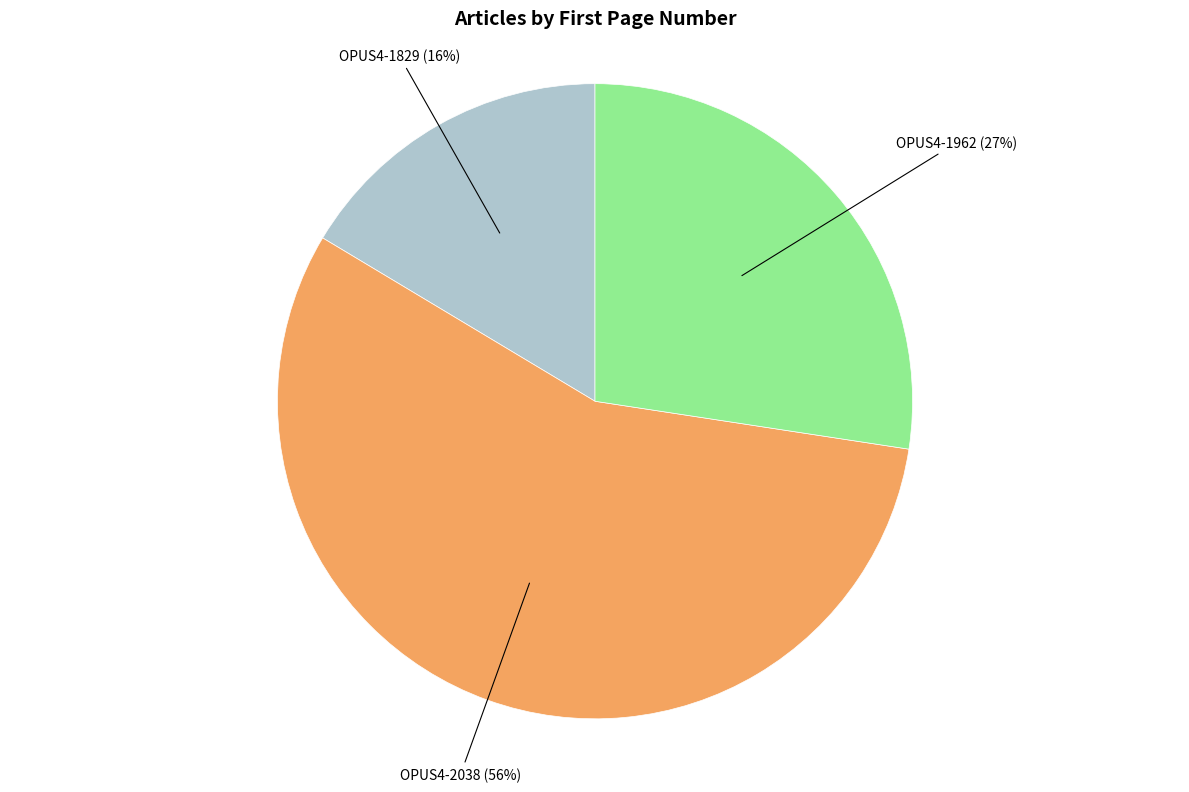

Does any single category account for the majority?

Yes